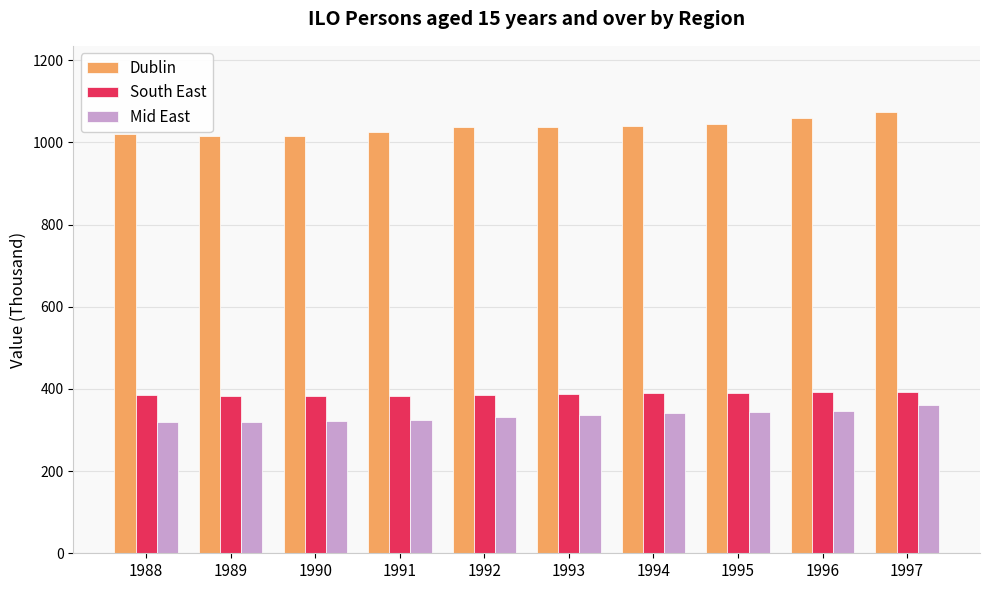

At 1988, list the series in order from smallest to largest.

Mid East, South East, Dublin